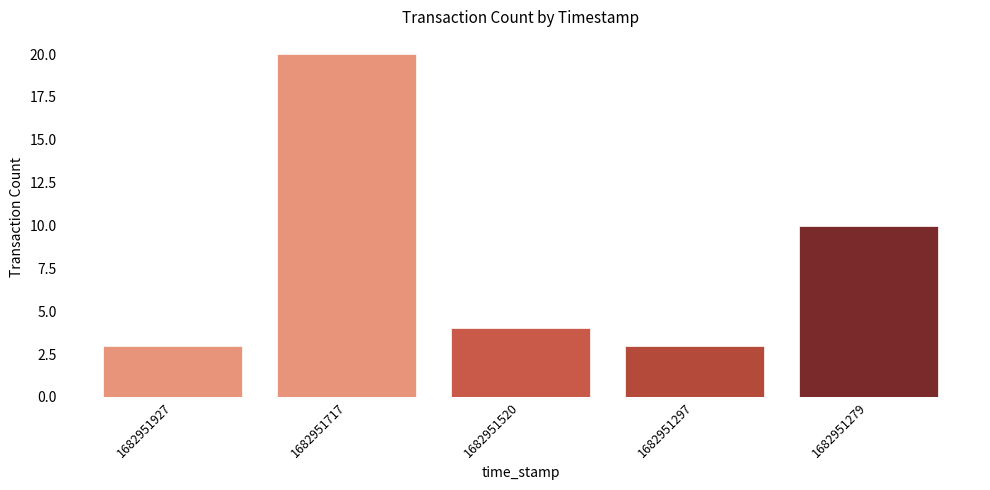

Read the value at 1682951520.

4